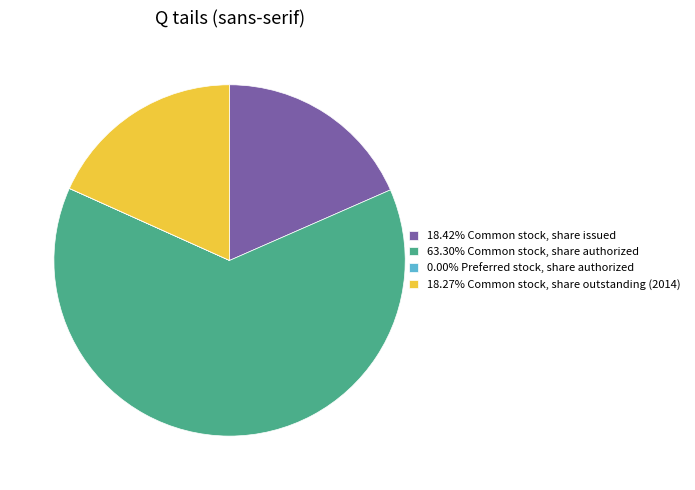

Approximately how many times larger is the value at 18.42% Common stock, share issued compared to 18.27% Common stock, share outstanding (2014)?

1.0